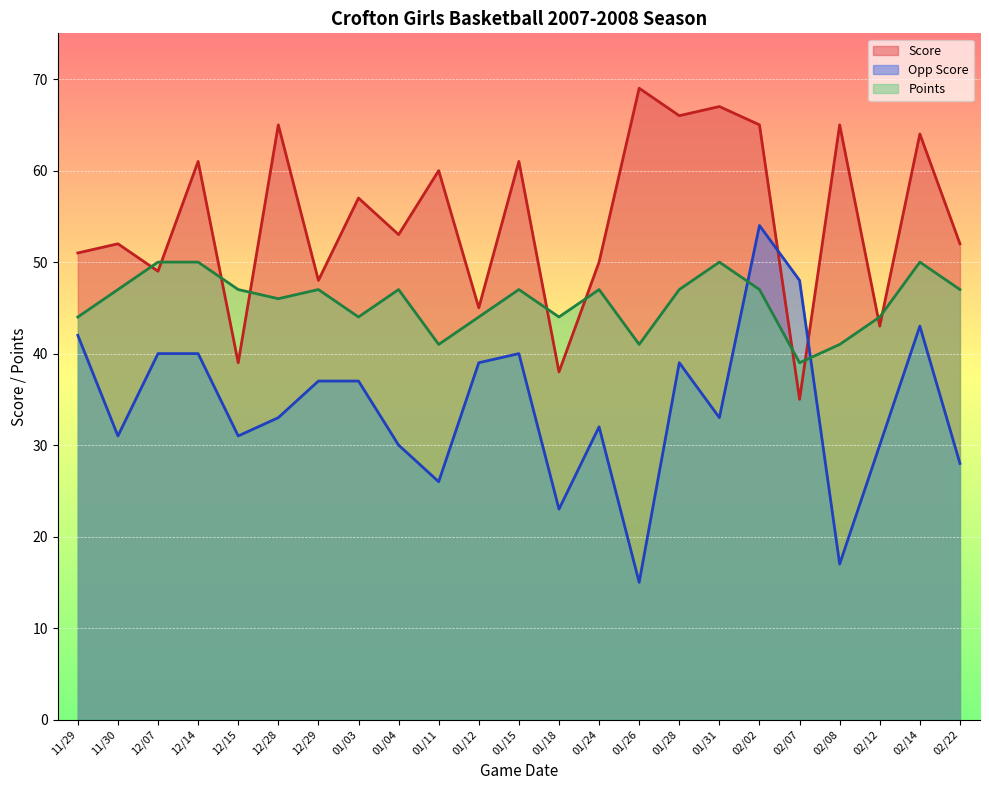

The value of Opp Score at 11/29 is 42. True or false?

True